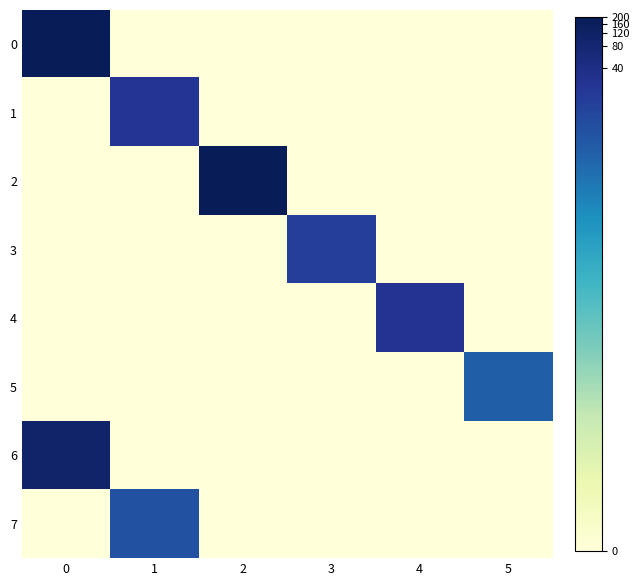

Which series has the largest total across all categories?

2